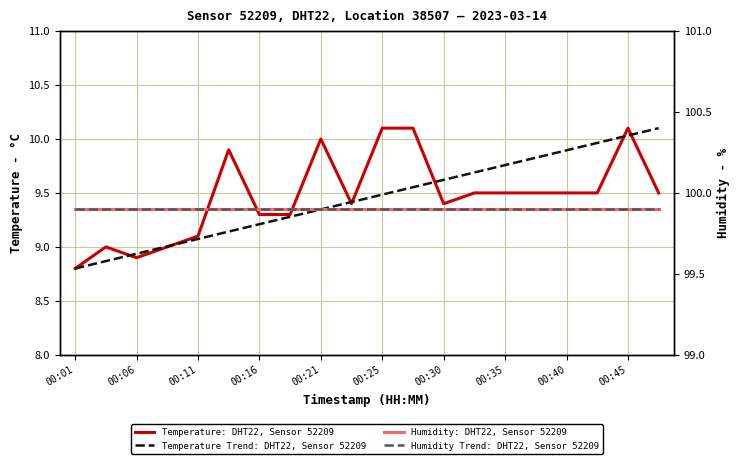

What value does the Temperature Trend: DHT22, Sensor 52209 series have at 00:06?

8.9